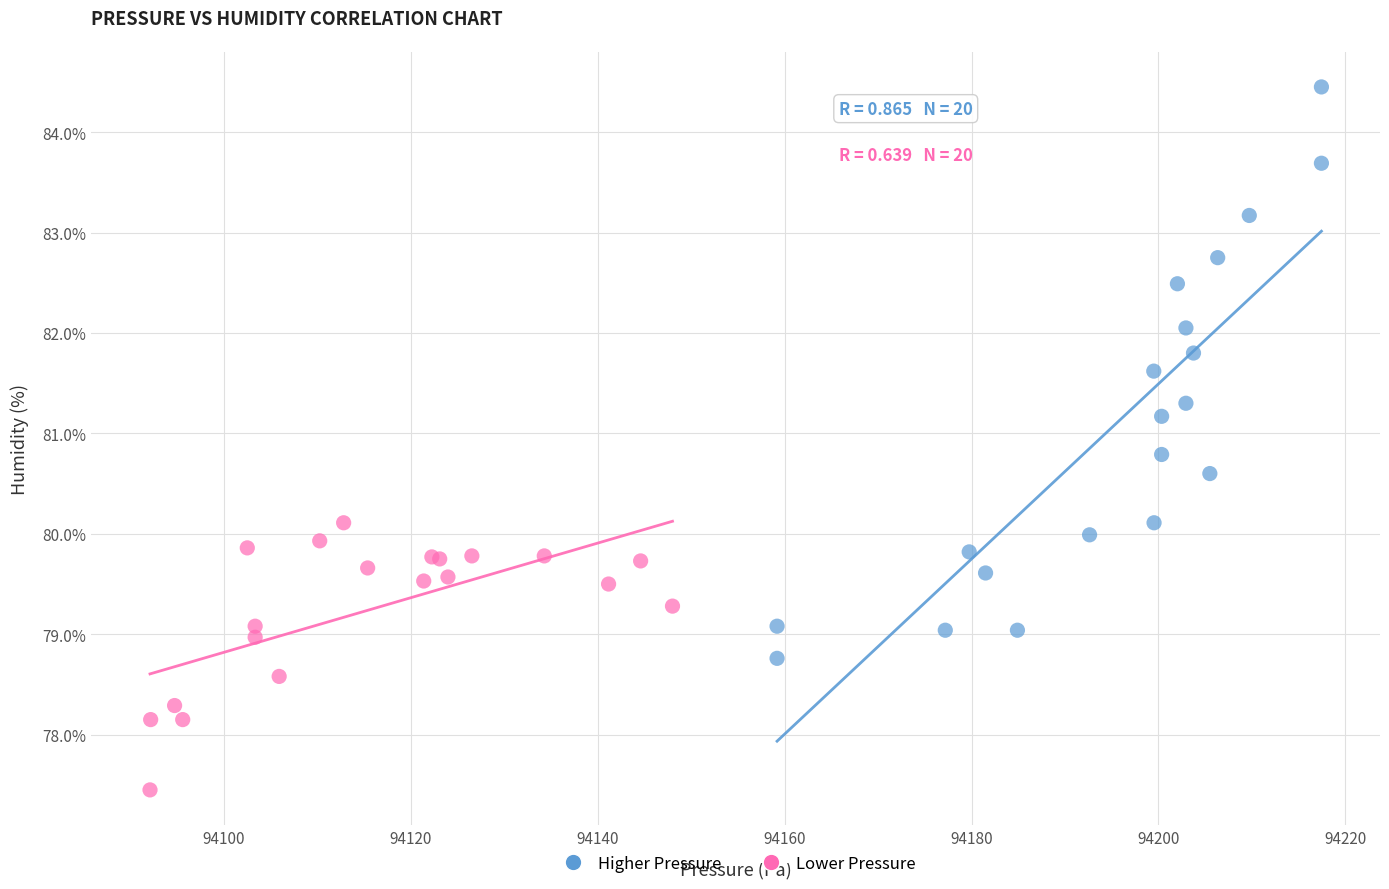

Which series reaches the maximum Y coordinate?

Higher Pressure